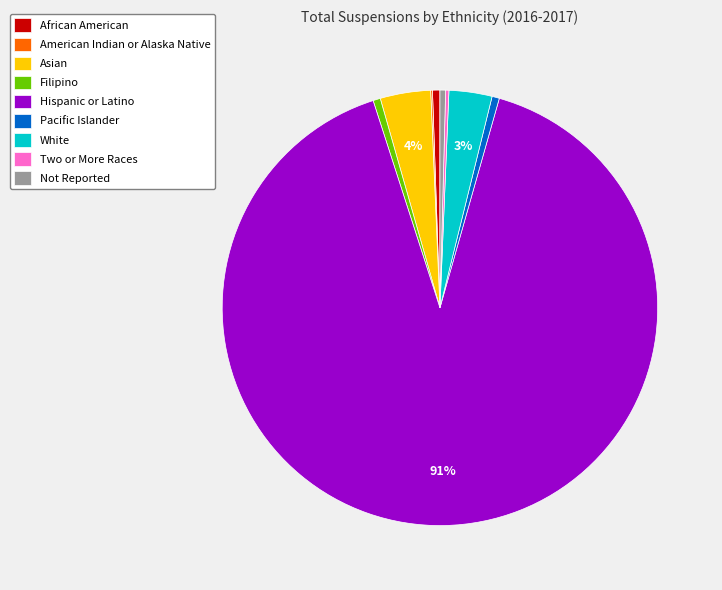

Which slice is the largest?

Hispanic or Latino